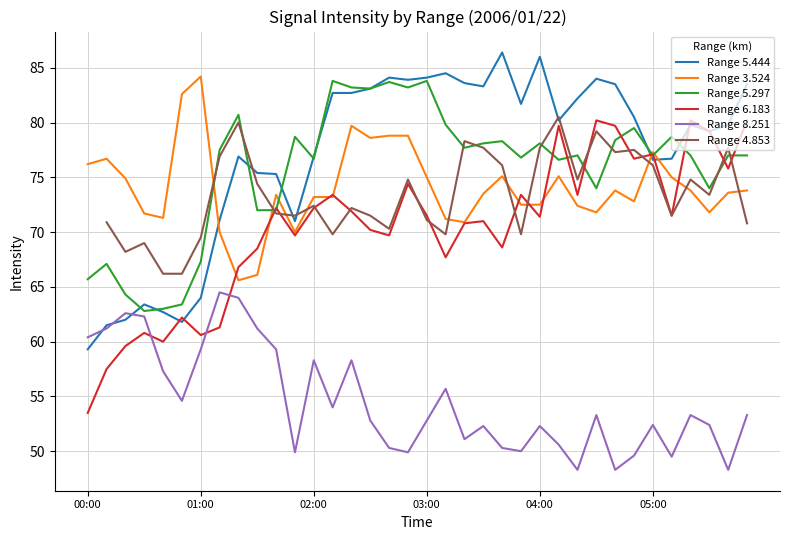

Is it true that Range 5.297 equals 126.1 at 03:00?

False